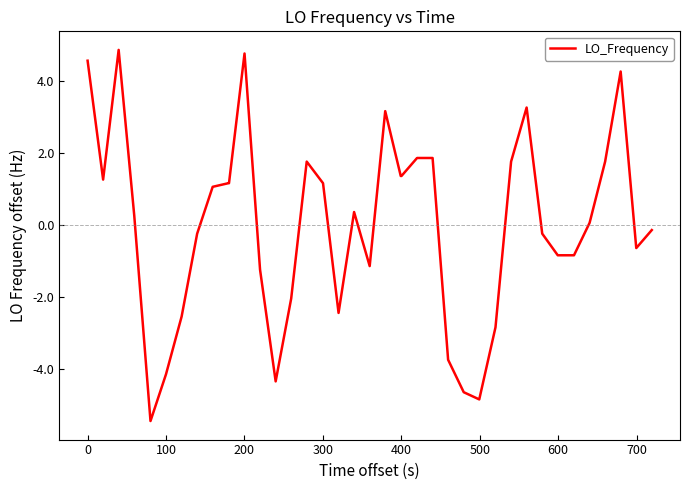

What is the greatest value displayed?

4.9